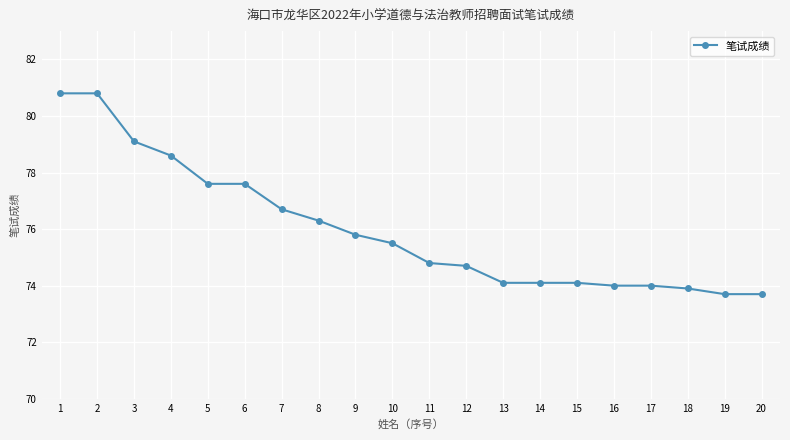

What is the sum of all values?

1519.9